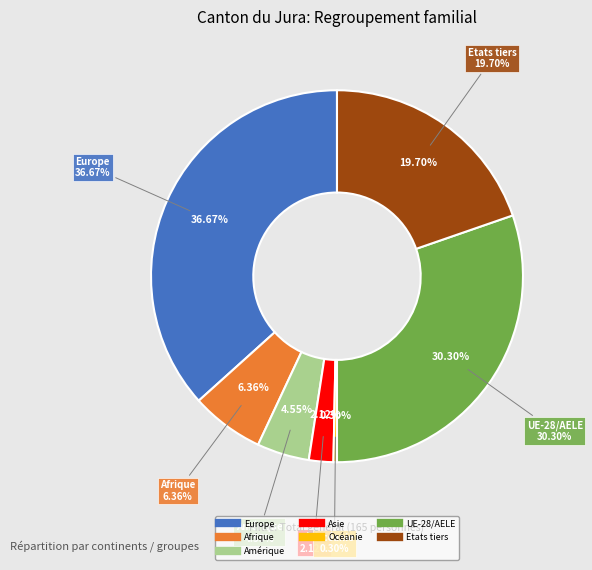

Count the number of slices in the pie.

7